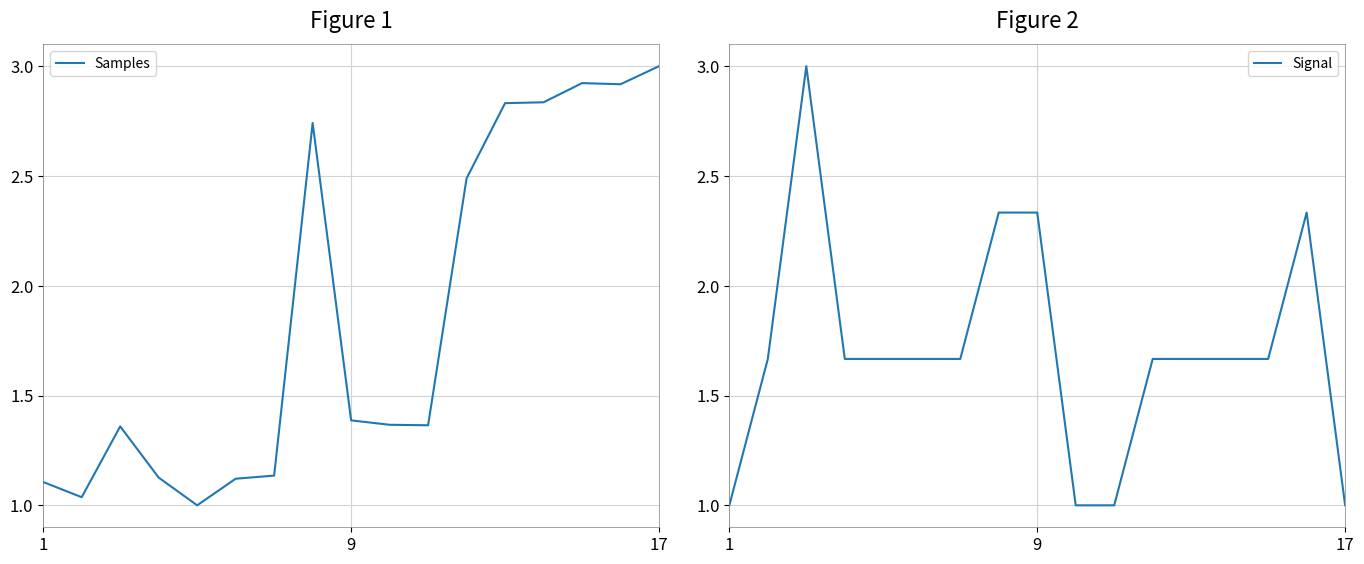

Which series has the largest total across all categories?

Samples